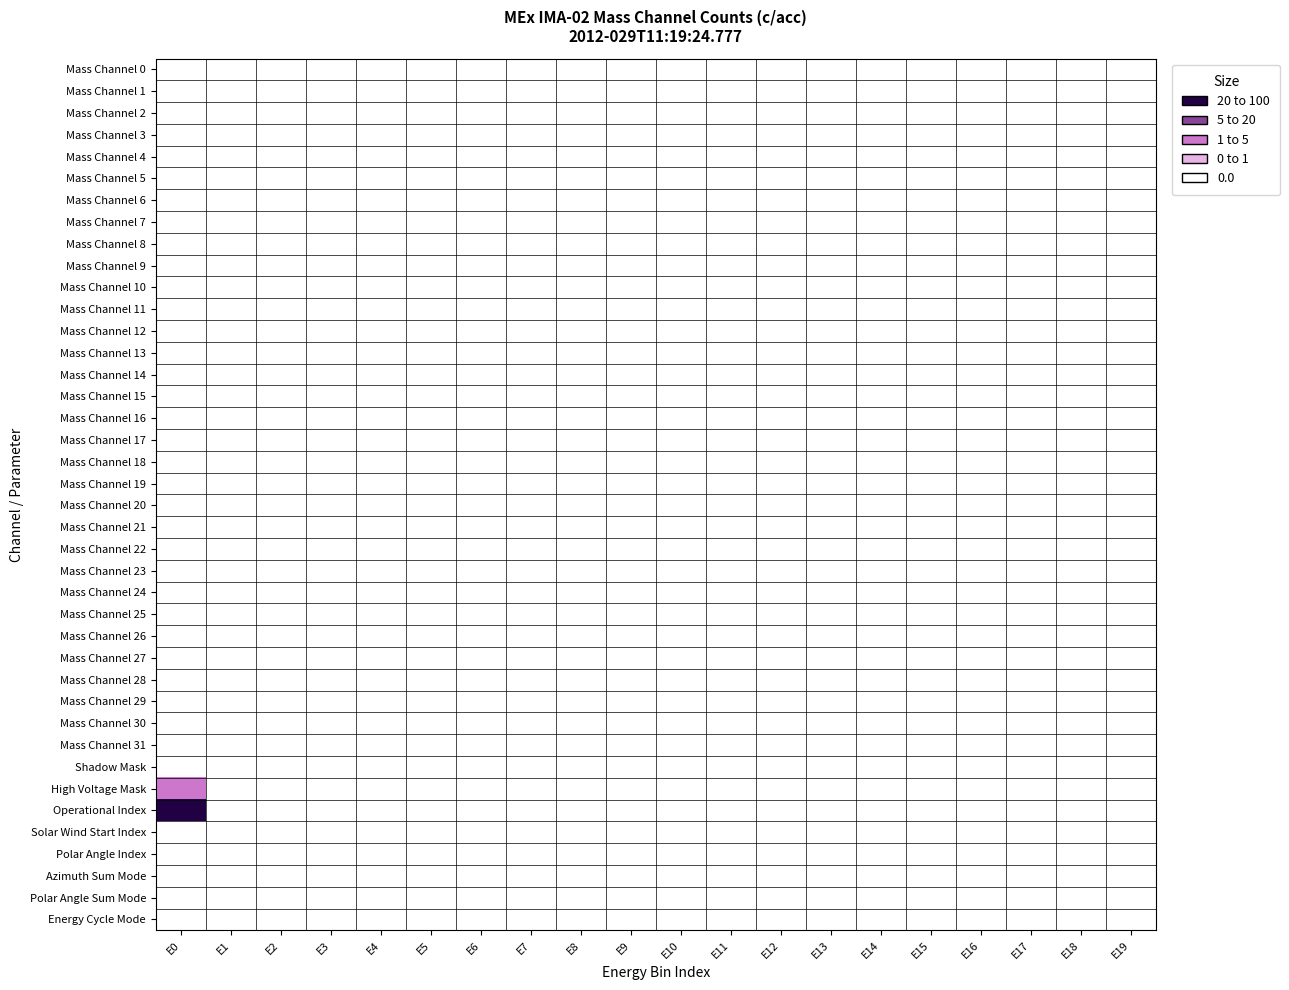

Between E19 and E15, which is larger?

E19